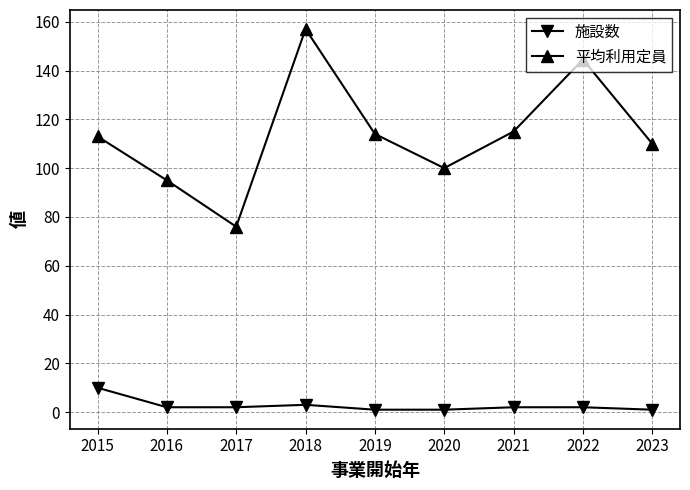

Which series has the largest range (max minus min)?

平均利用定員